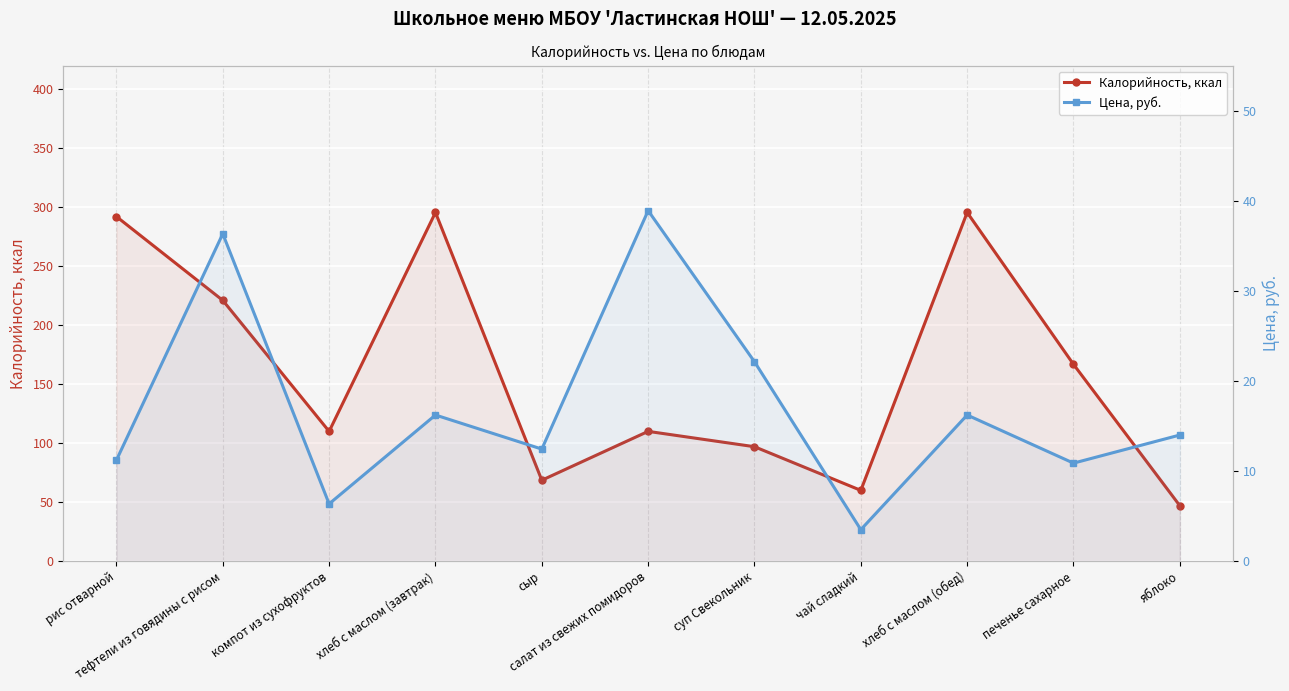

What is the label of the 11th point from the left?

яблоко